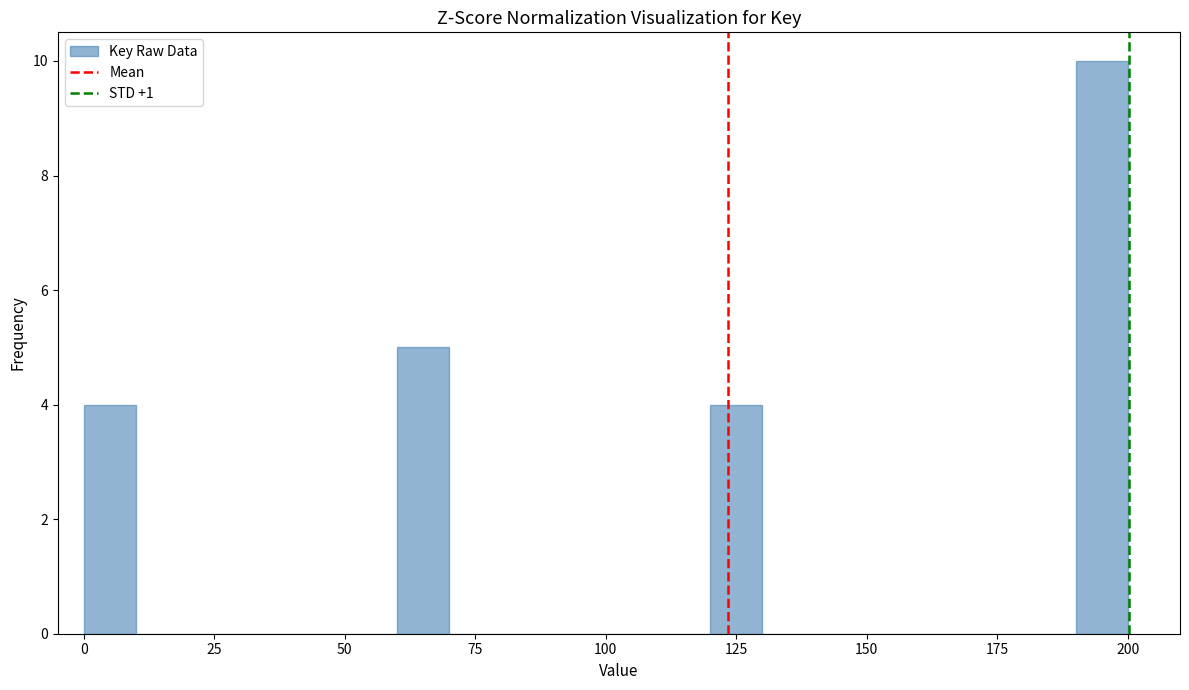

Around what value on the x-axis is the tallest bar? Give the approximate position of its centre, as read against the axis.

195